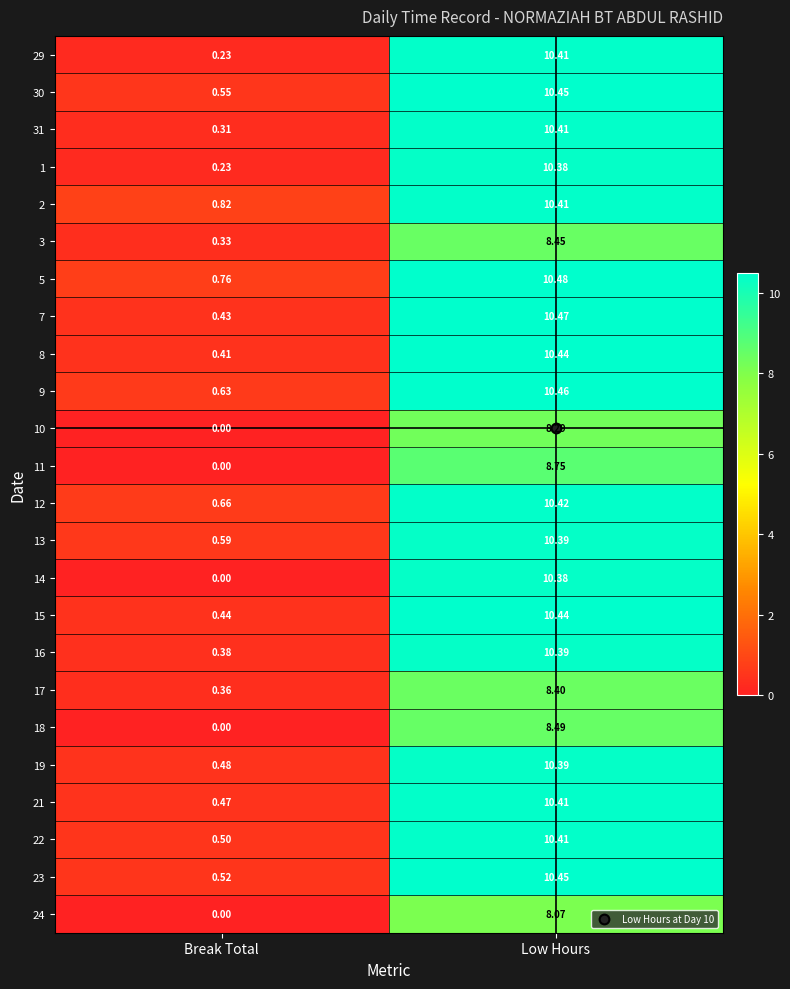

At how many categories does at least one series exceed 5?

1